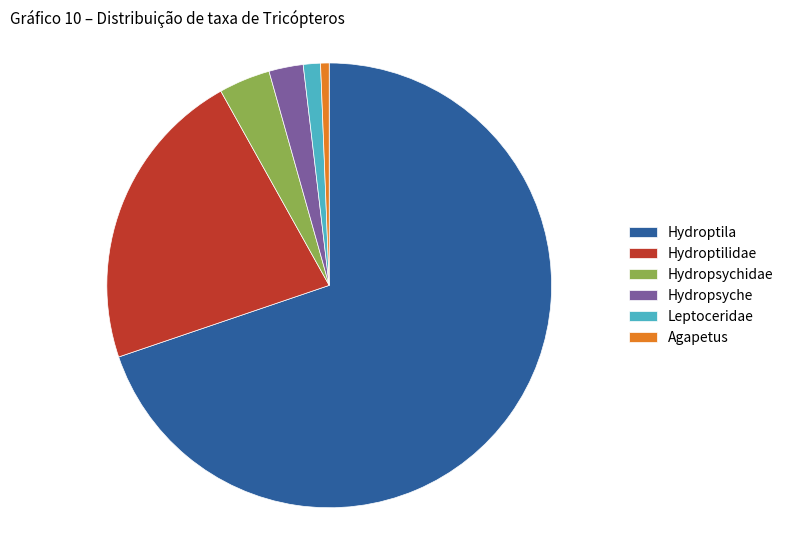

Which category has the smallest portion of the pie?

Agapetus